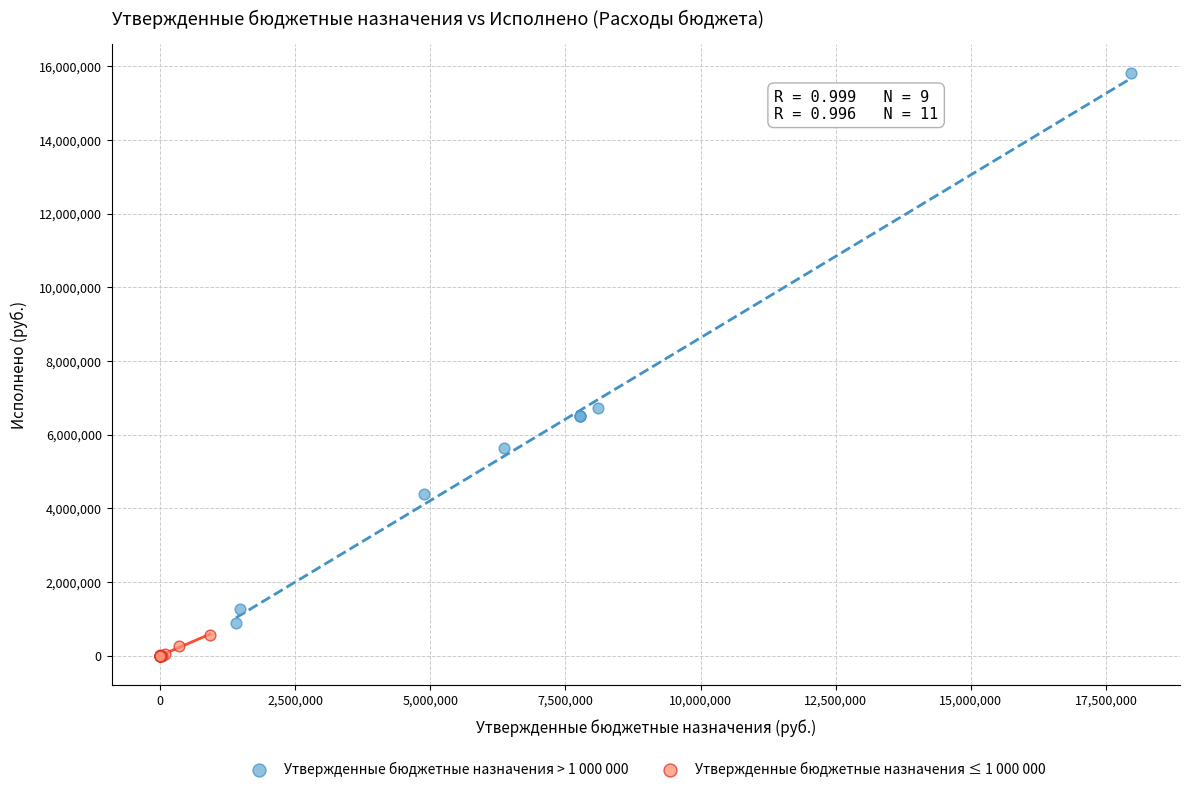

Which series reaches the maximum Y coordinate?

Утвержденные бюджетные назначения > 1 000 000